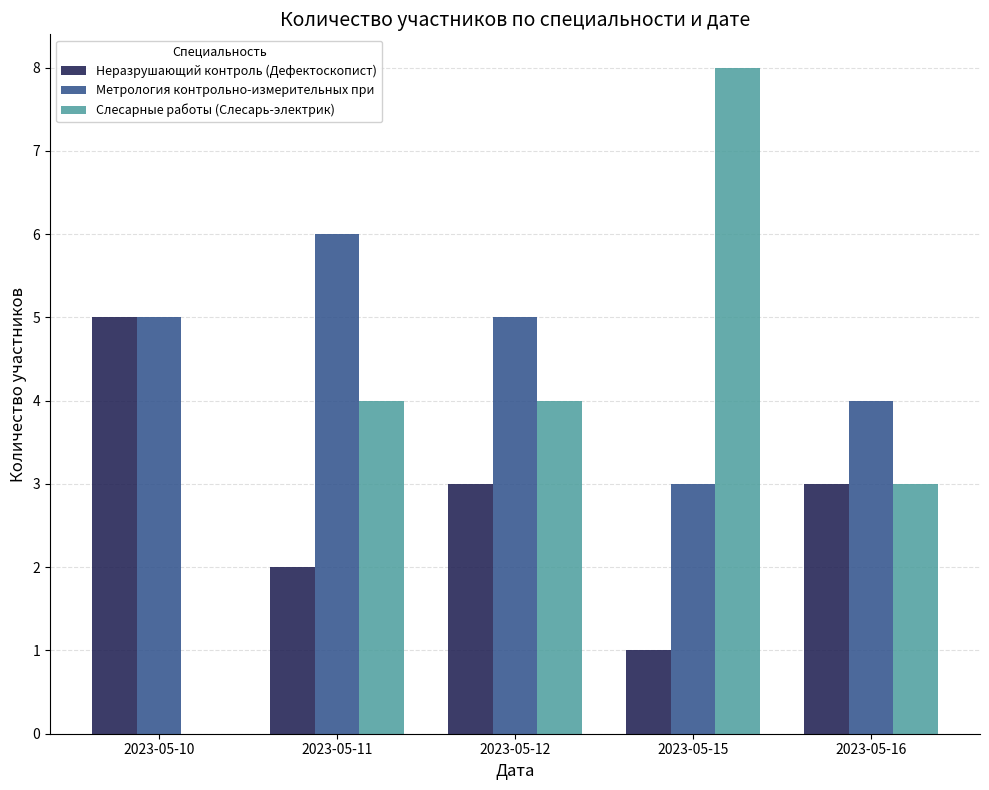

What are all the series names shown in the legend?

Неразрушающий контроль (Дефектоскопист), Метрология контрольно-измерительных при, Слесарные работы (Слесарь-электрик)